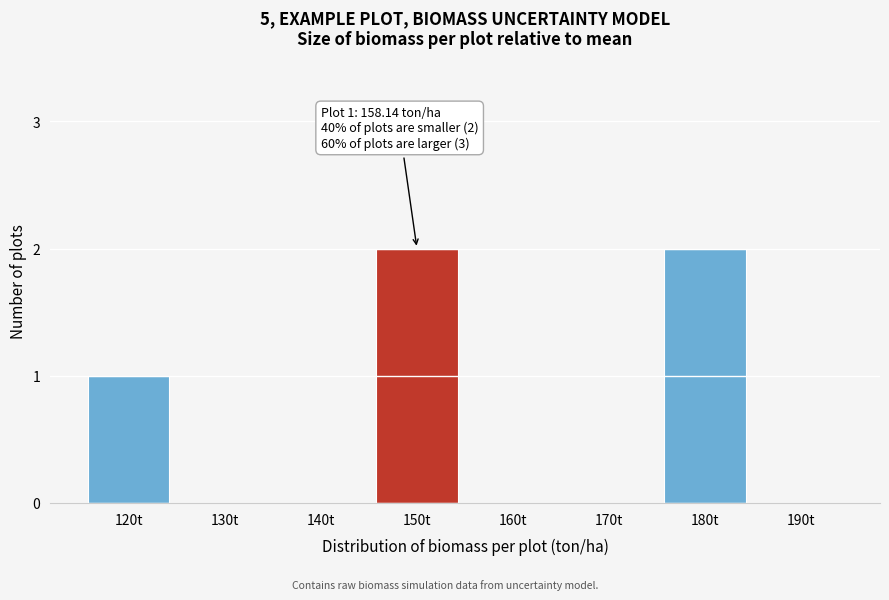

Reading right to left, transcribe all the data shown in this chart.

190t=0	180t=2	170t=0	160t=0	150t=2	140t=0	130t=0	120t=1